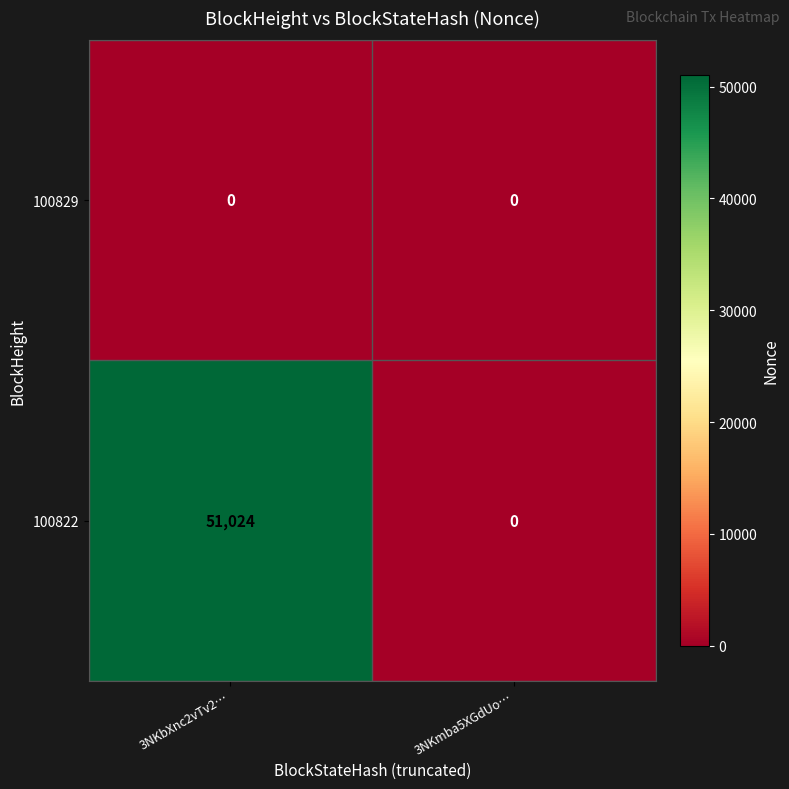

Reading right to left, list all the values displayed in this chart.

100829: 3NKmba5XGdUo…=0	3NKbXnc2vTv2…=0
100822: 3NKmba5XGdUo…=0	3NKbXnc2vTv2…=51024